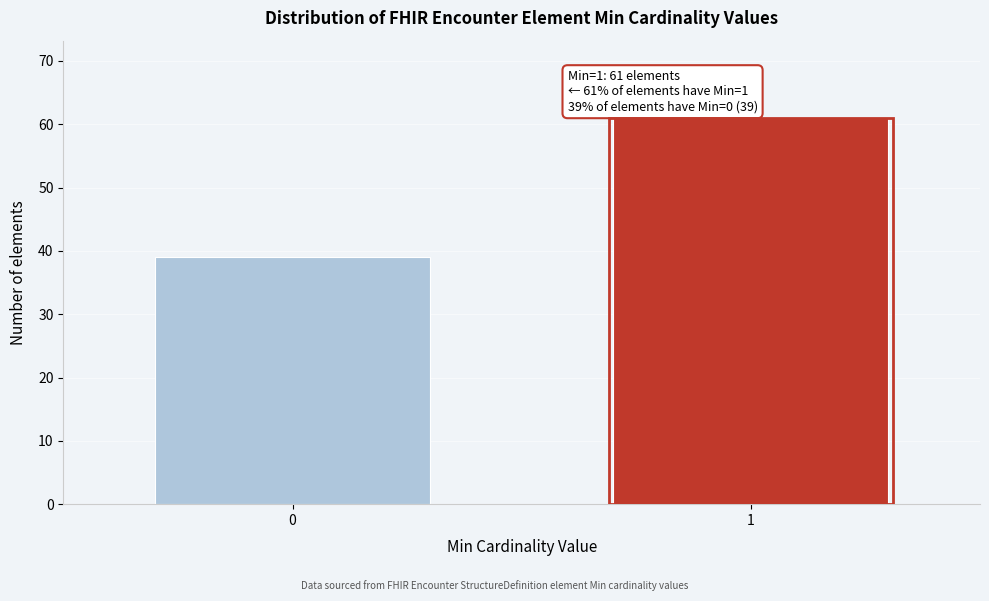

Reading right to left, extract all data points from this chart.

61	39